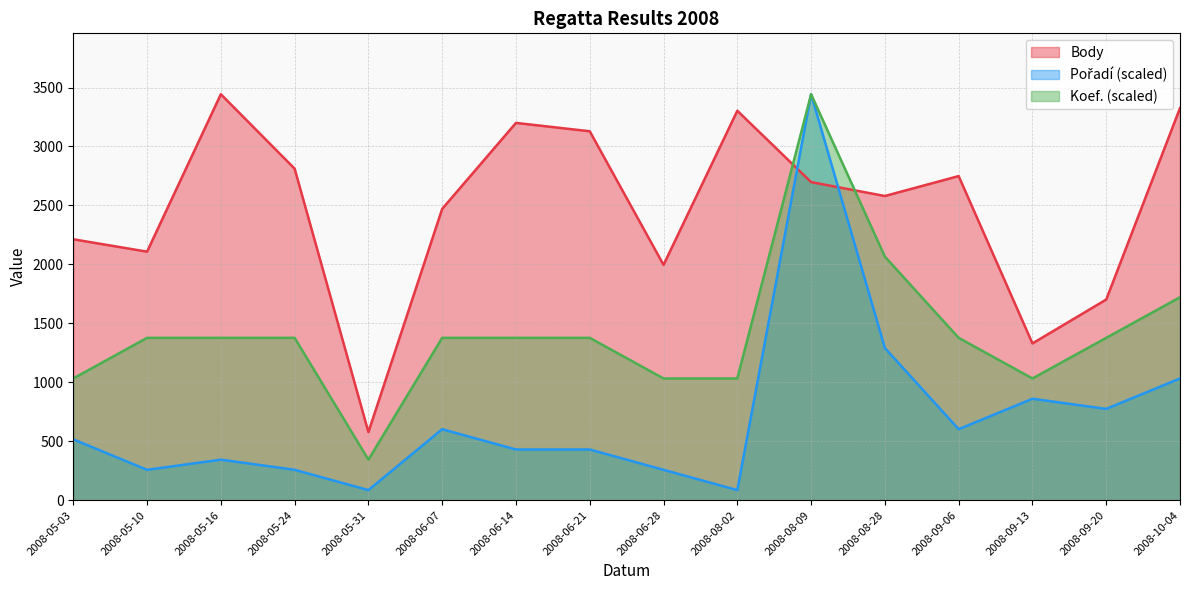

Which category has the highest value in the Body series?

2008-05-16